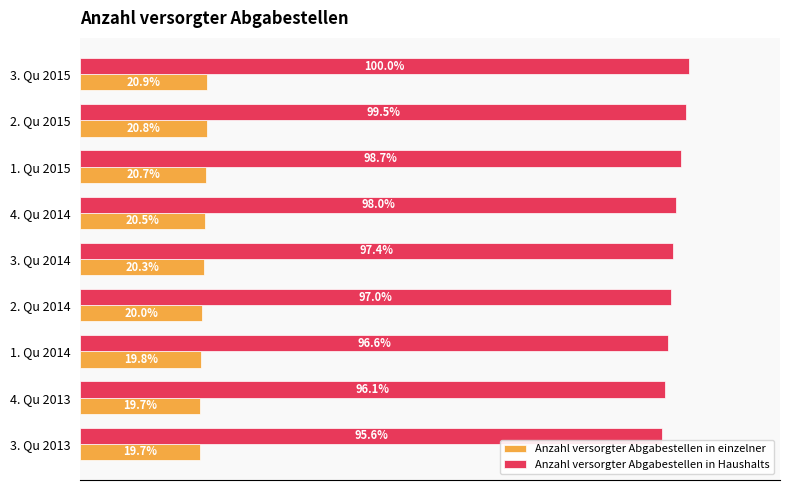

Which series has the widest spread of values?

Anzahl versorgter Abgabestellen in Haushalts